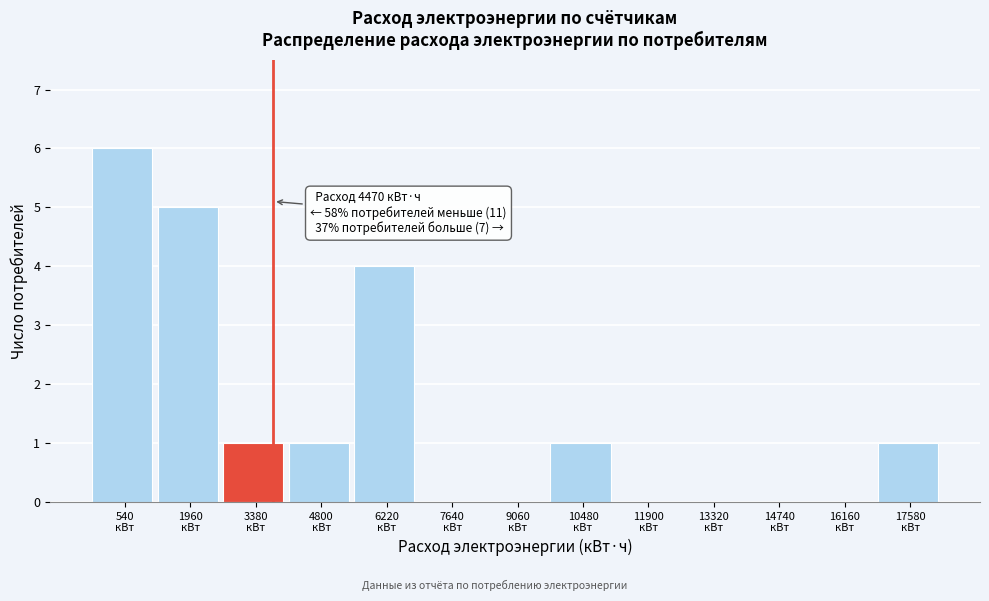

What is the sum of all values?

19